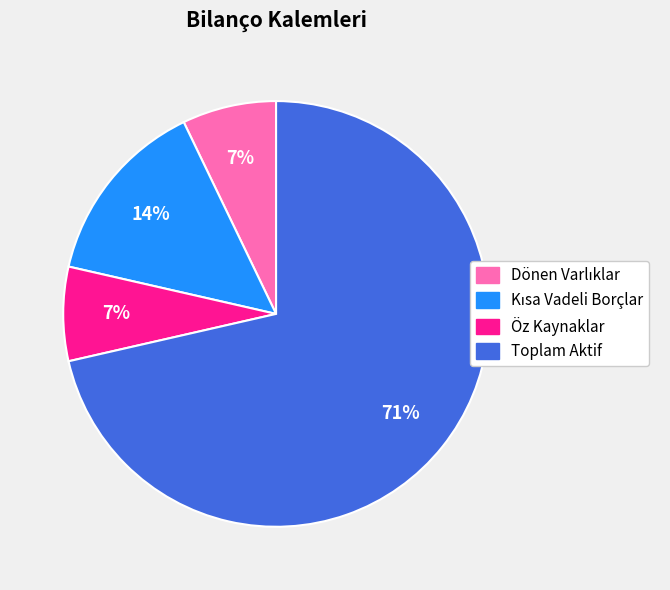

Does Öz Kaynaklar account for over 50% of the chart?

No